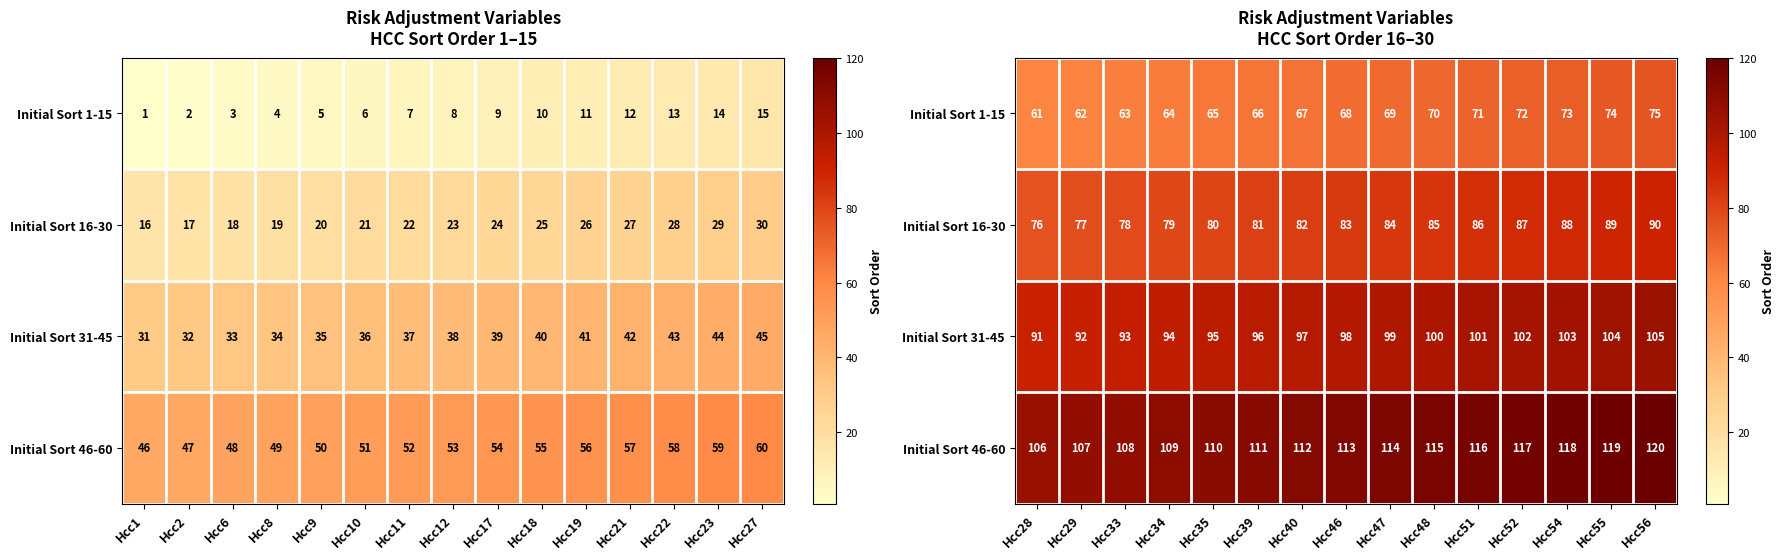

Rank the categories by Initial Sort 46-60 value from lowest to highest.

Hcc28, Hcc29, Hcc33, Hcc34, Hcc35, Hcc39, Hcc40, Hcc46, Hcc47, Hcc48, Hcc51, Hcc52, Hcc54, Hcc55, Hcc56